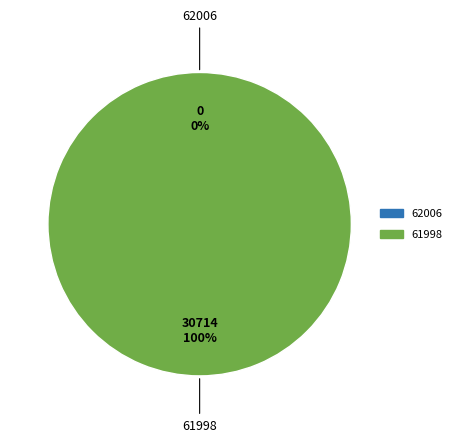

Which category accounts for the majority?

61998